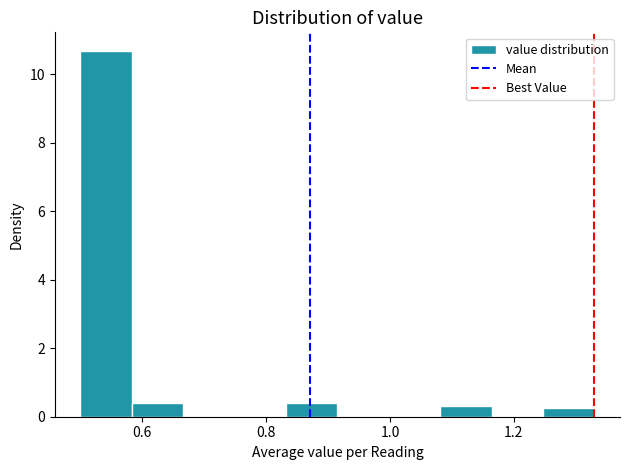

Over which range of the x-axis is the bar tallest?

0.50 to 0.58